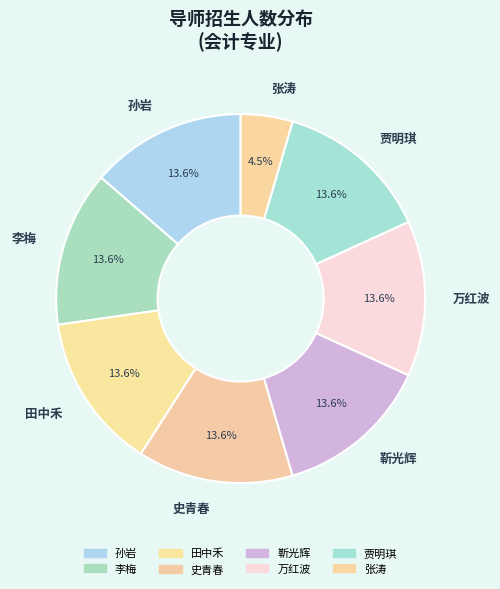

To the nearest percent, what is the difference between the 靳光辉 and 张涛 slice percentages?

9%